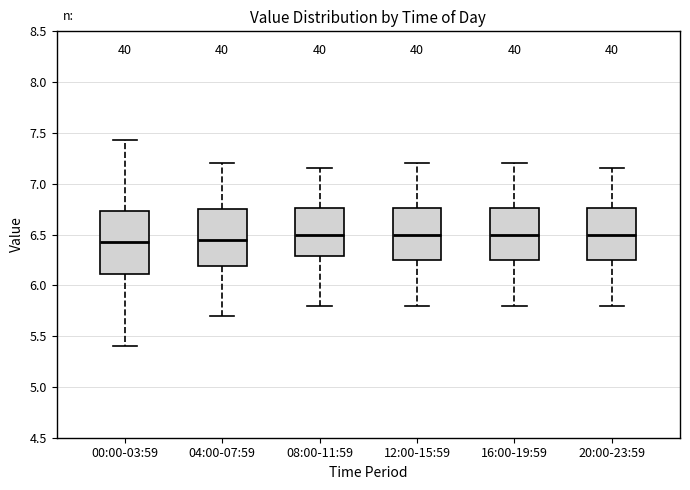

Which box is the tallest, from its lower edge to its upper edge?

00:00-03:59